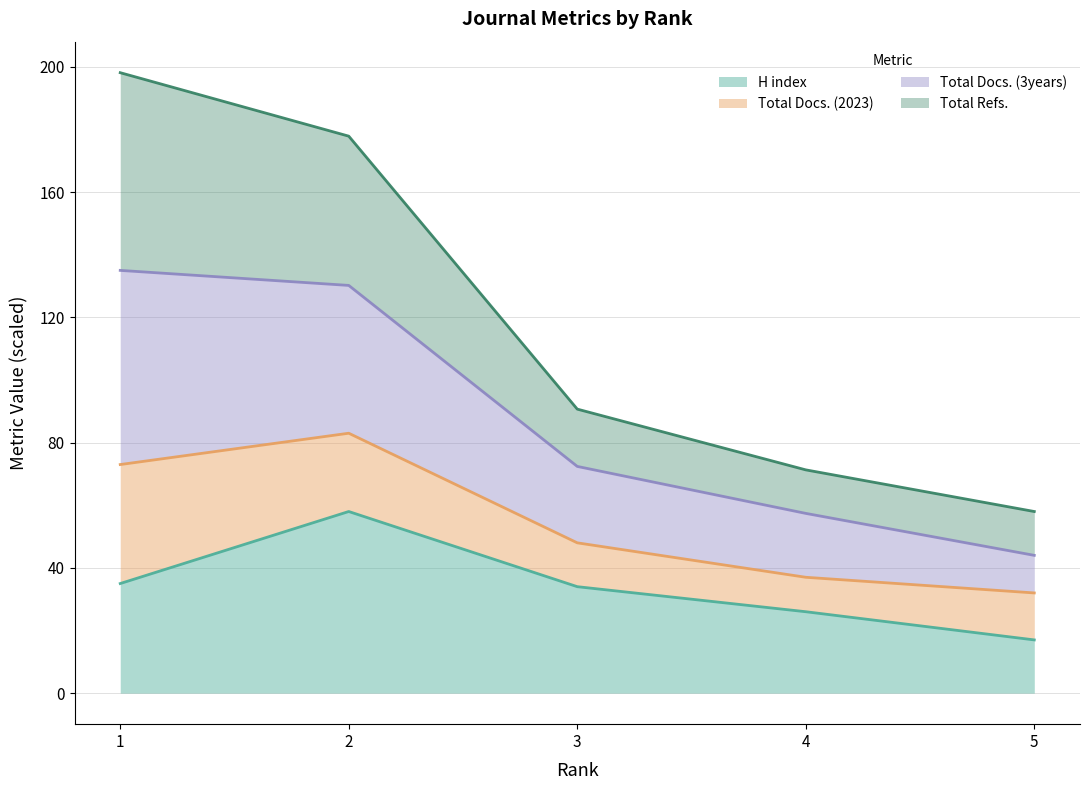

At which label does H index reach its minimum?

5